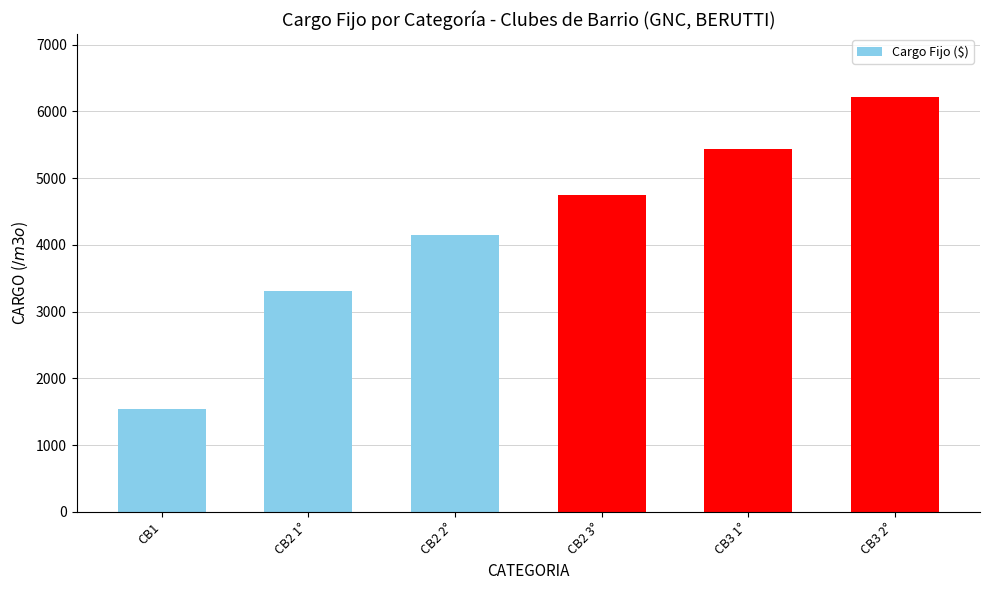

What is the value of the 2nd bar from the left?

3302.1